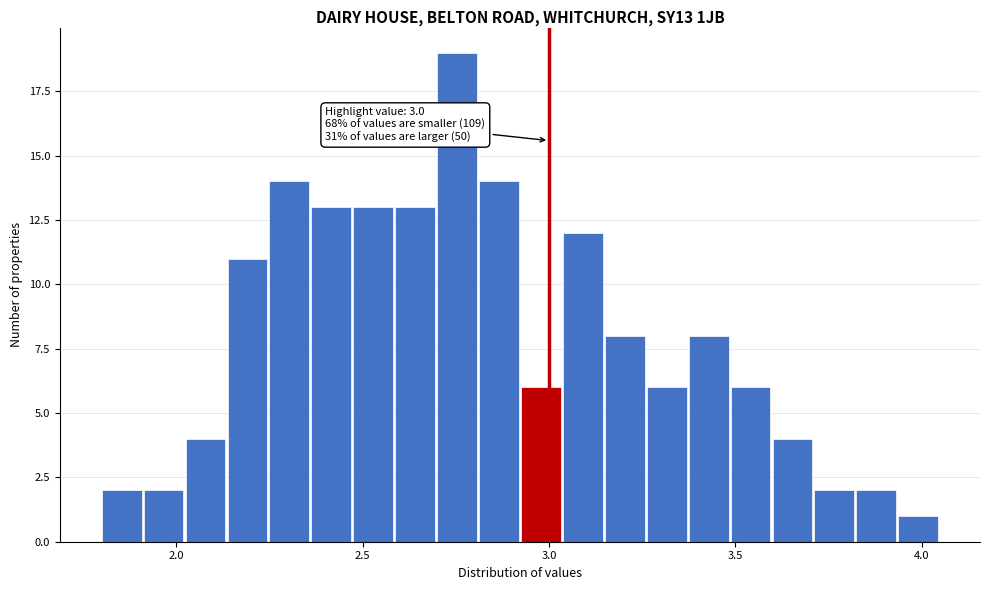

Around what value on the x-axis is the tallest bar? Give the approximate position of its centre, as read against the axis.

2.75